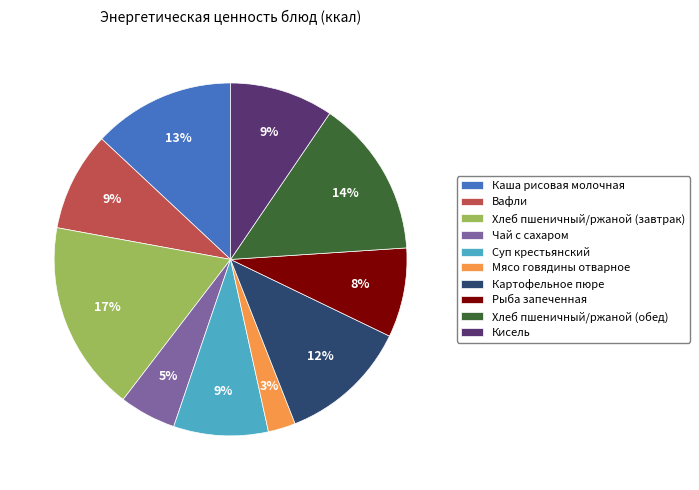

The Хлеб пшеничный/ржаной (обед) slice represents 24% of the pie. True or false?

False